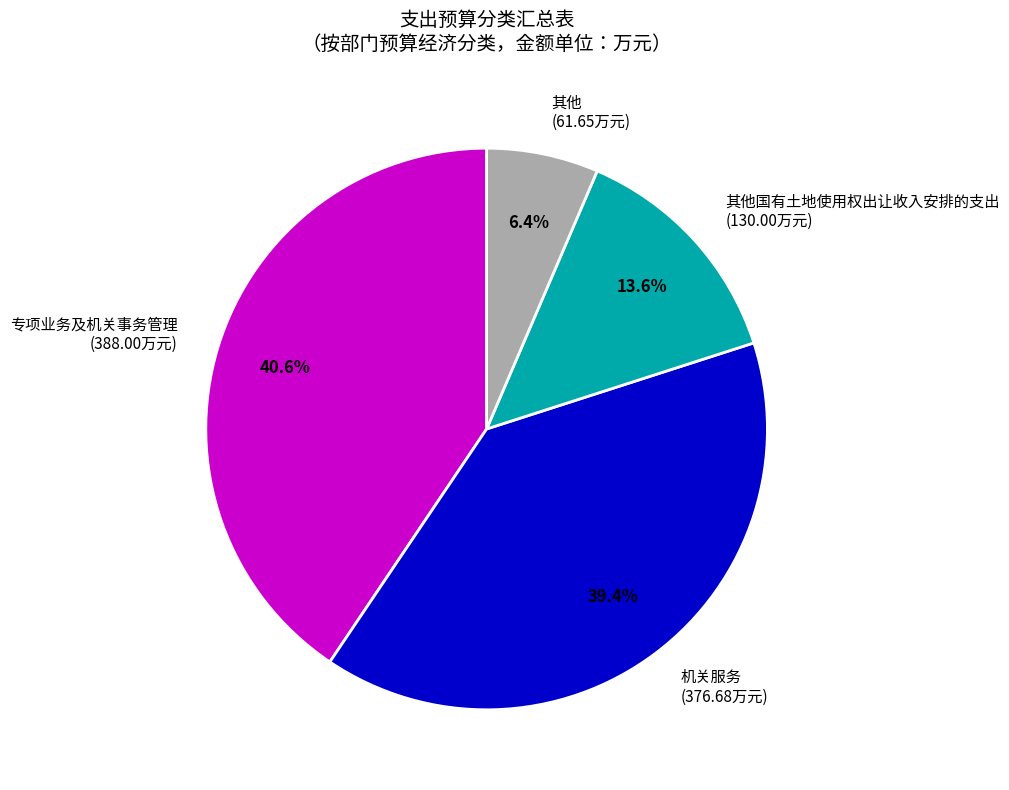

How many slices are in this pie chart?

4